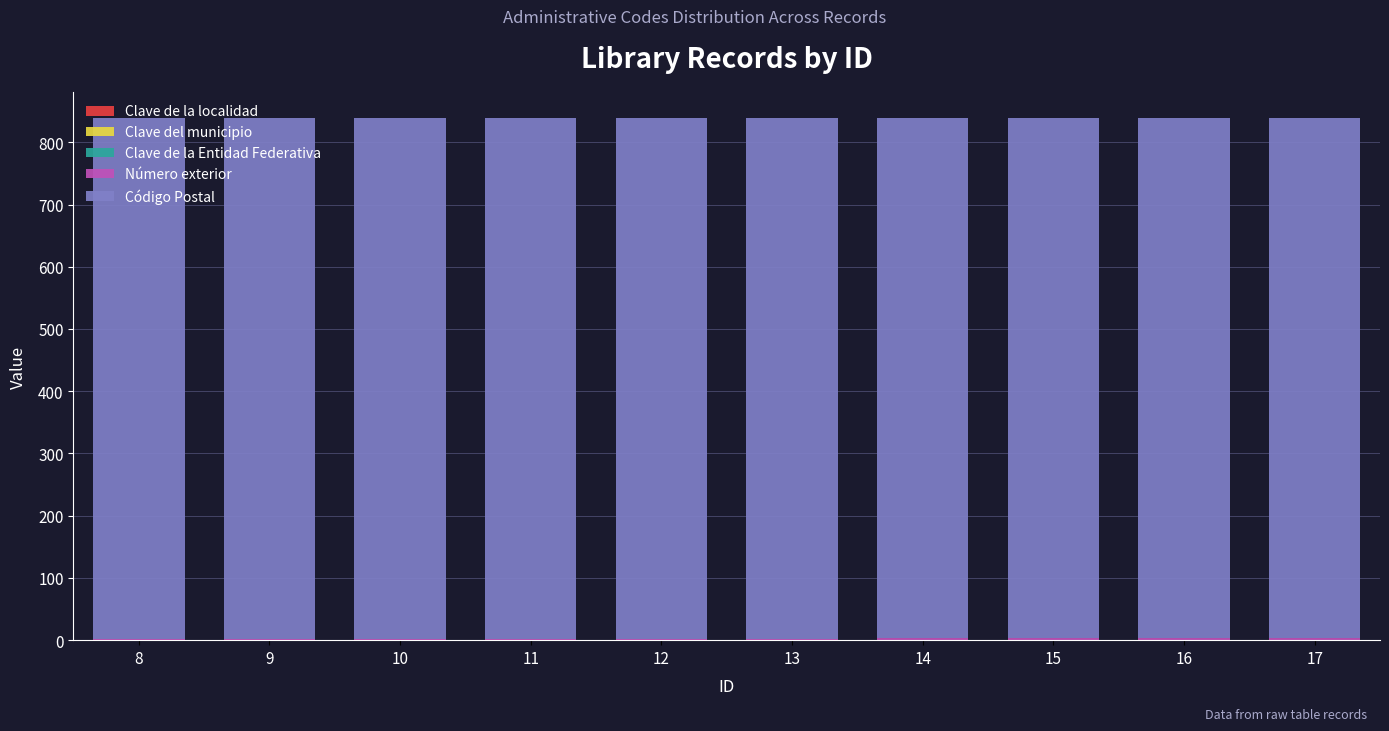

How many distinct data groups are displayed?

5